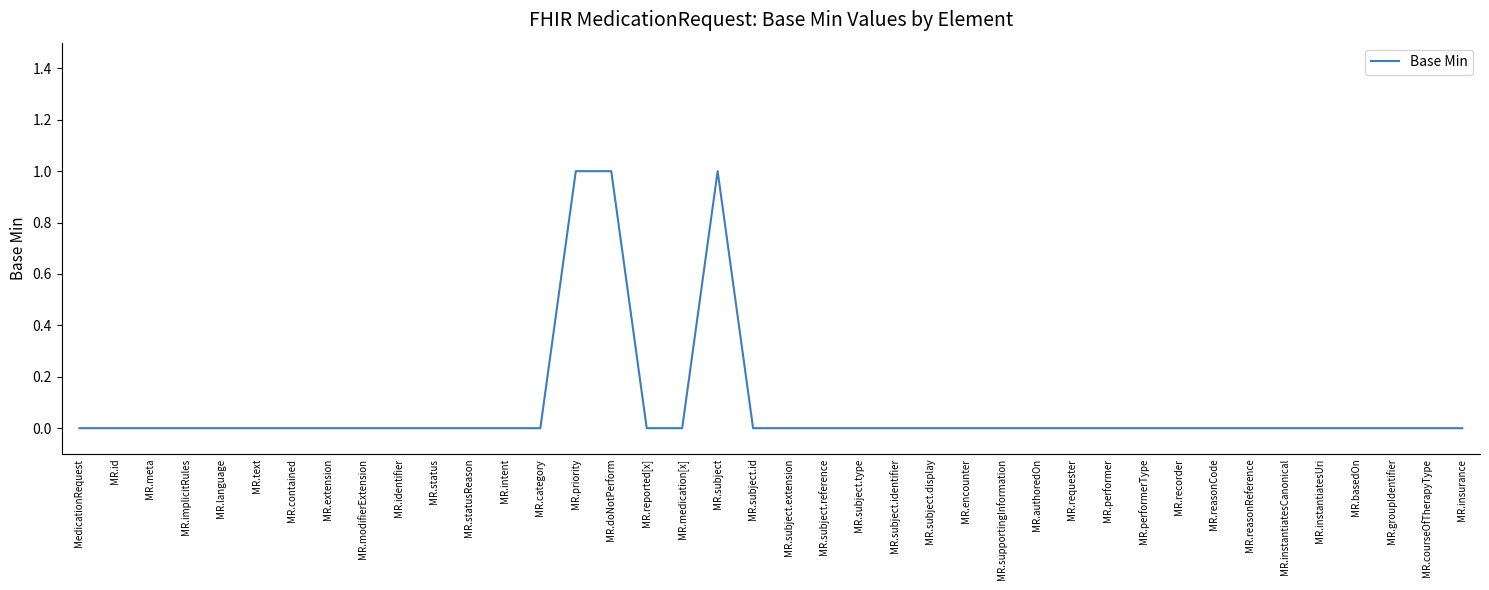

What position from the right is MR.groupIdentifier?

3